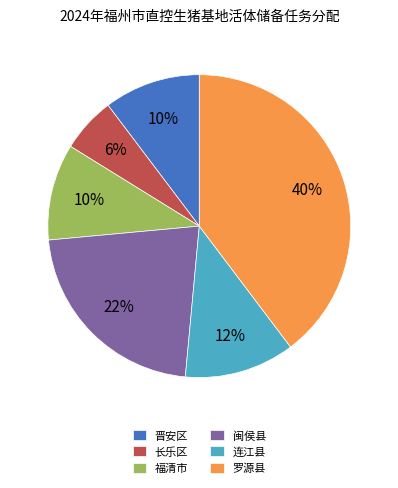

Is it true that 晋安区 is 24% of the pie?

False